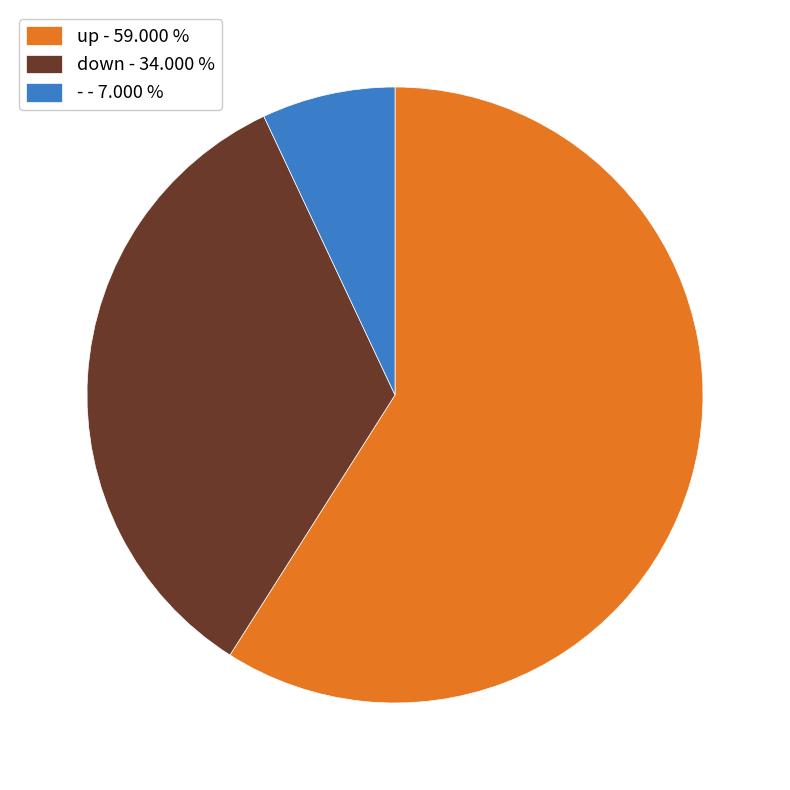

How many slices are in this pie chart?

3